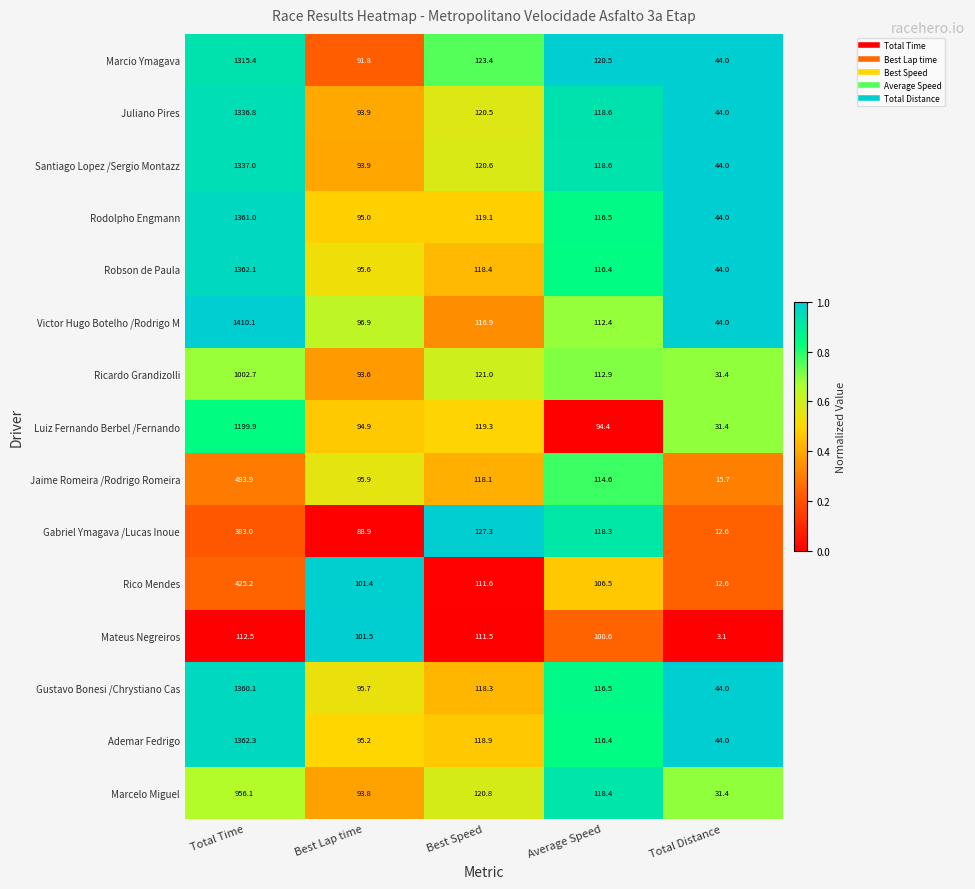

What is the total value across all series at Best Lap time?

1428.0